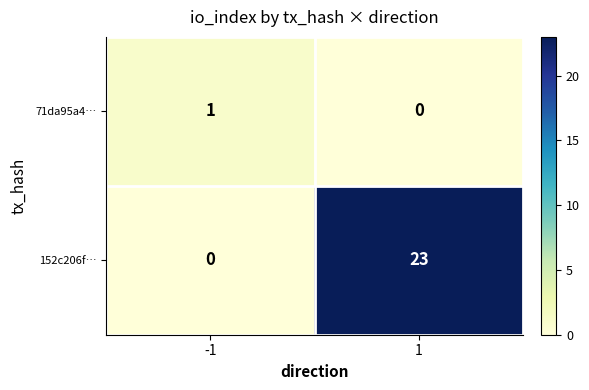

What is the total value across all series at 1?

23